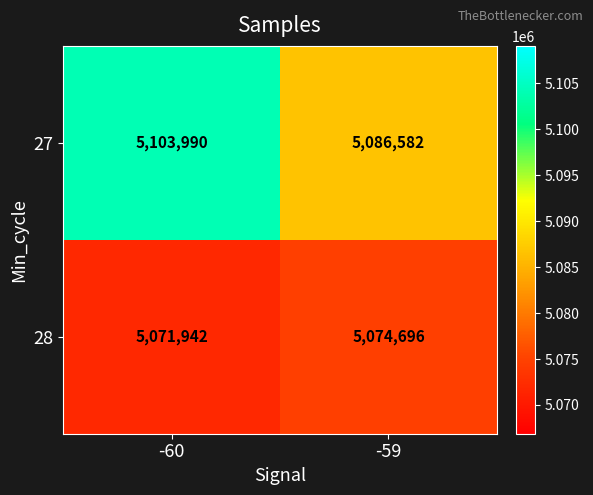

What is the maximum value shown in the chart?

5103990